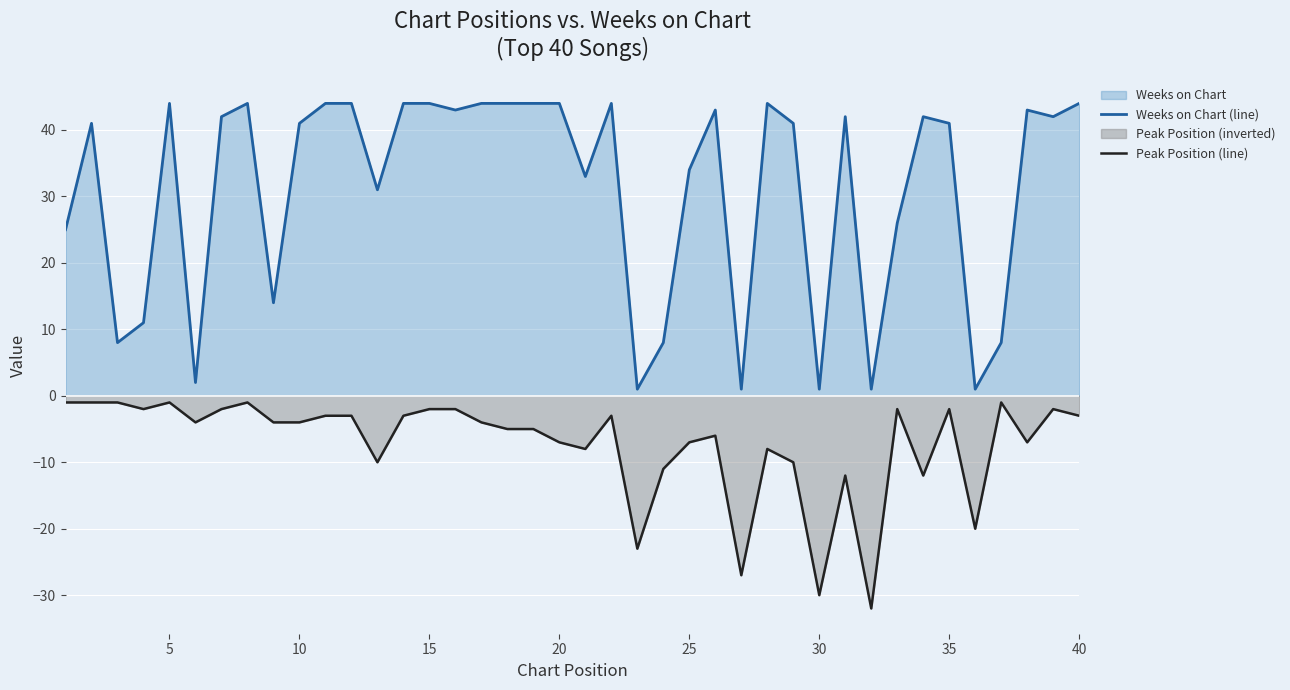

What is the difference between the maximum and minimum values in the Peak Position (line) series?

31